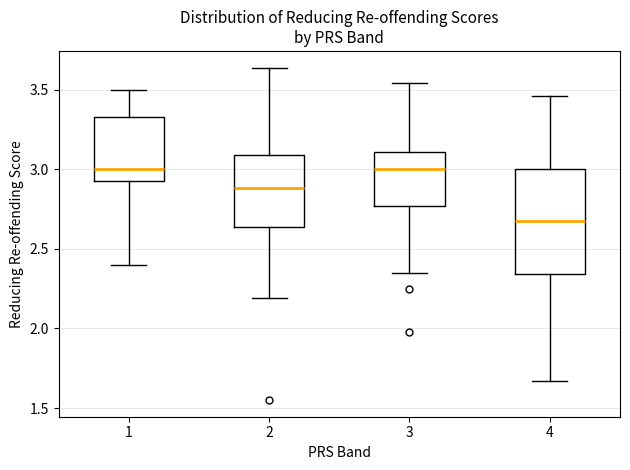

Comparing the boxes themselves (not the whiskers), which one is the tallest?

4